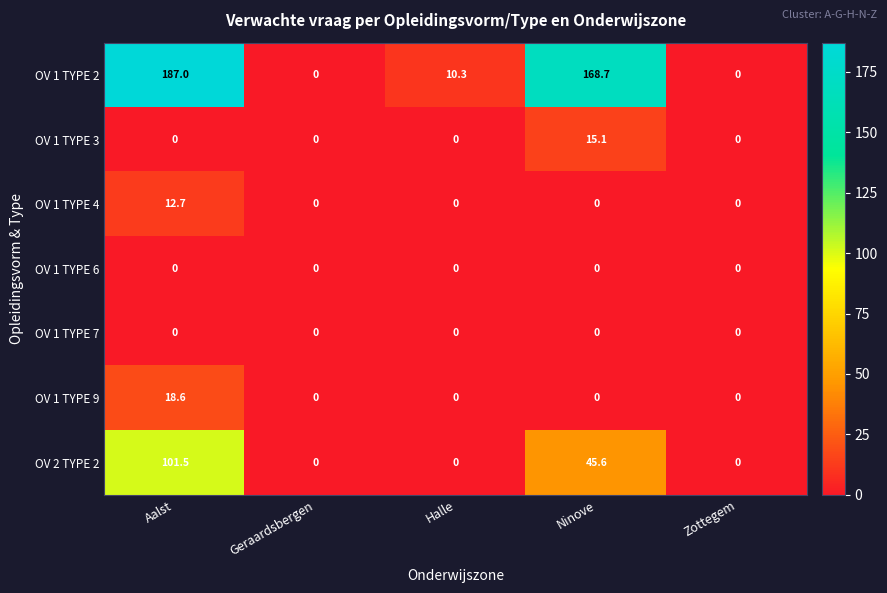

Which series changed the most between Aalst and Zottegem?

OV 1 TYPE 2